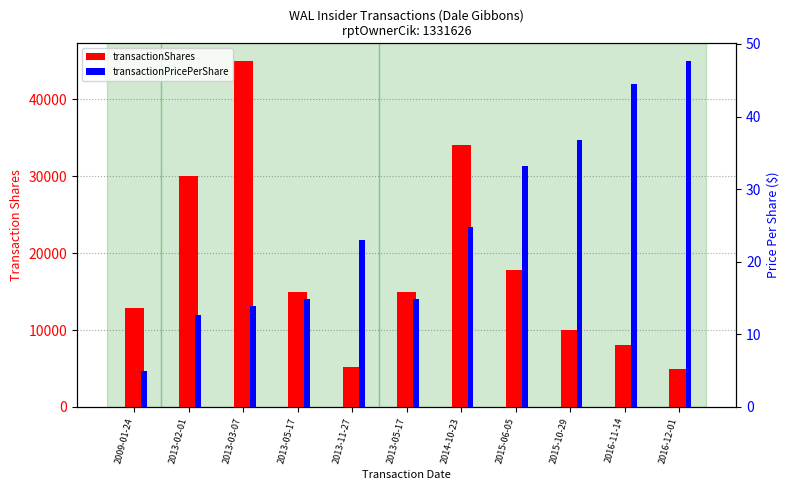

At which label is transactionPricePerShare closest to 26?

2014-10-23